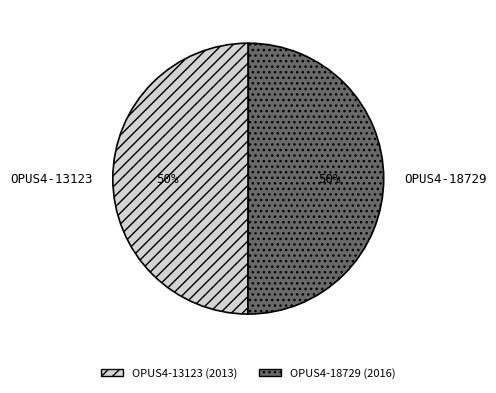

To the nearest percent, what portion does OPUS4-13123 represent?

50%